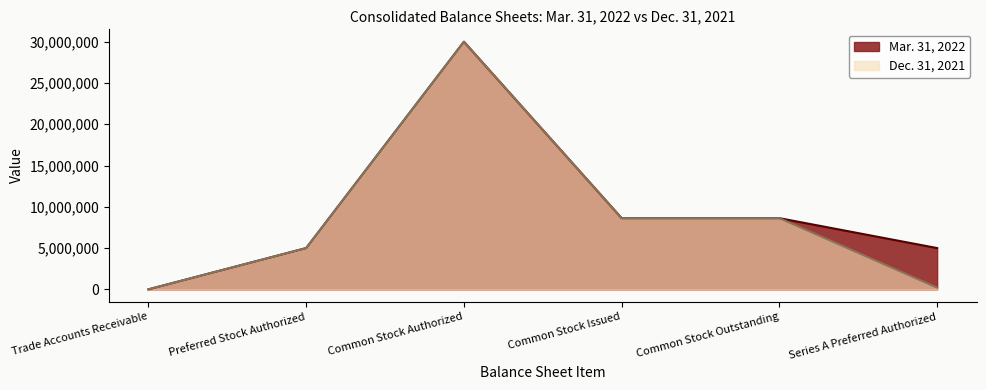

Where does the Mar. 31, 2022 series first go above 8622369?

Common Stock Authorized